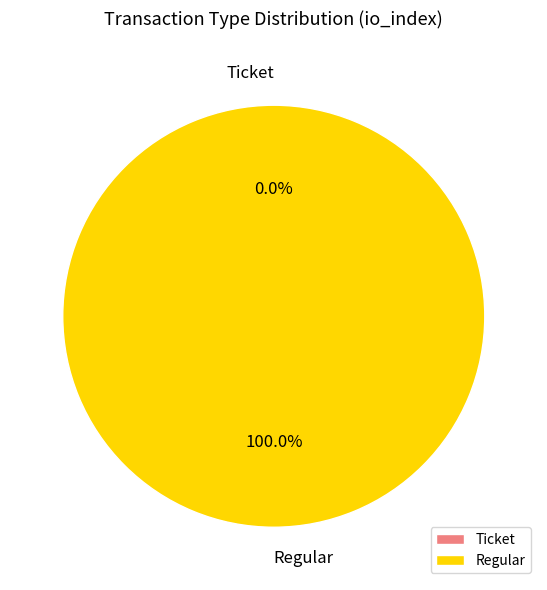

How many segments does this pie chart have?

2